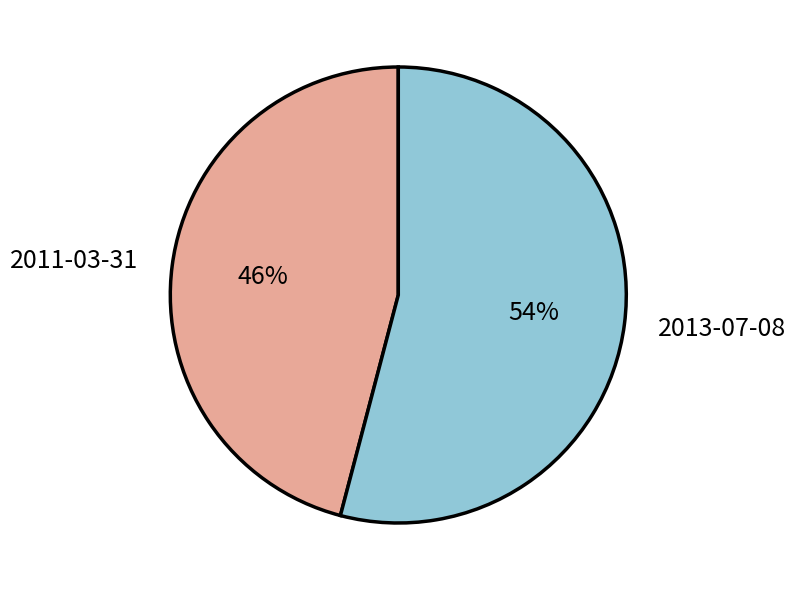

Approximately how many times larger is the value at 2013-07-08 compared to 2011-03-31?

1.2